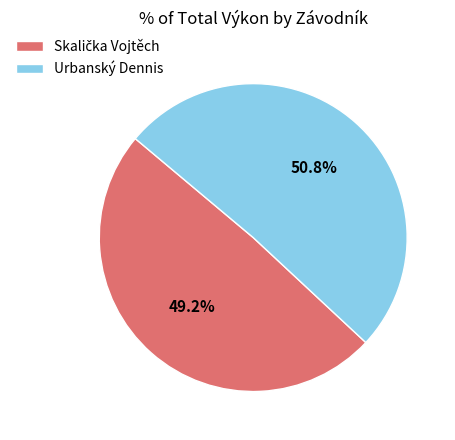

How many slices are in this pie chart?

2